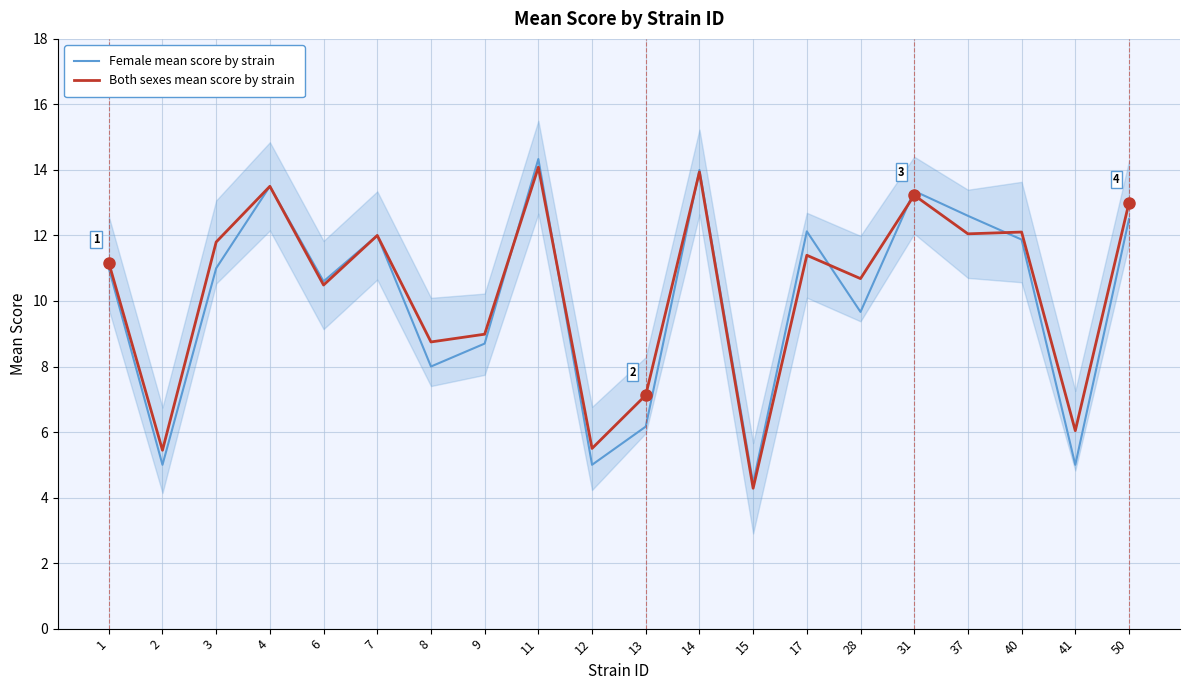

The value of Female mean score by strain at 11 is 7.2. True or false?

False